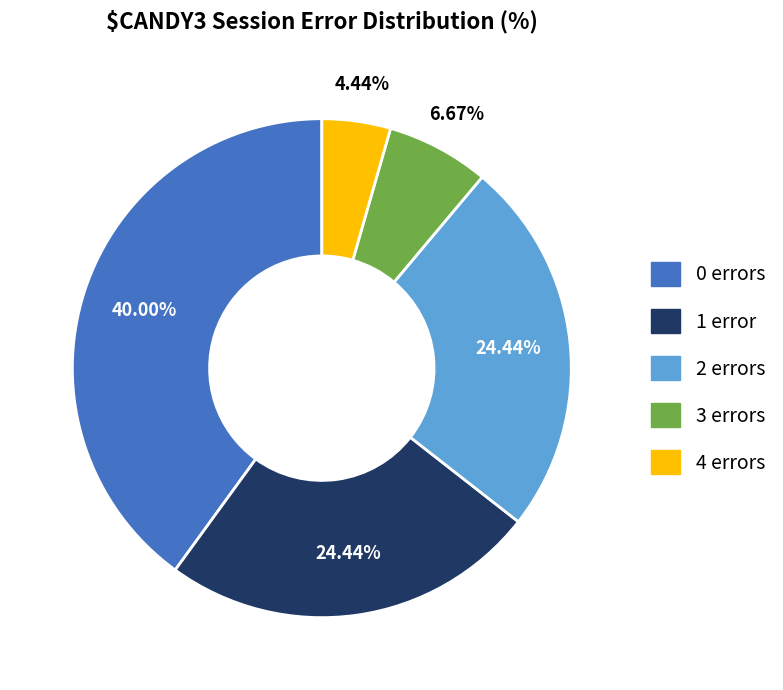

Does 2 represent more than half of the total?

No